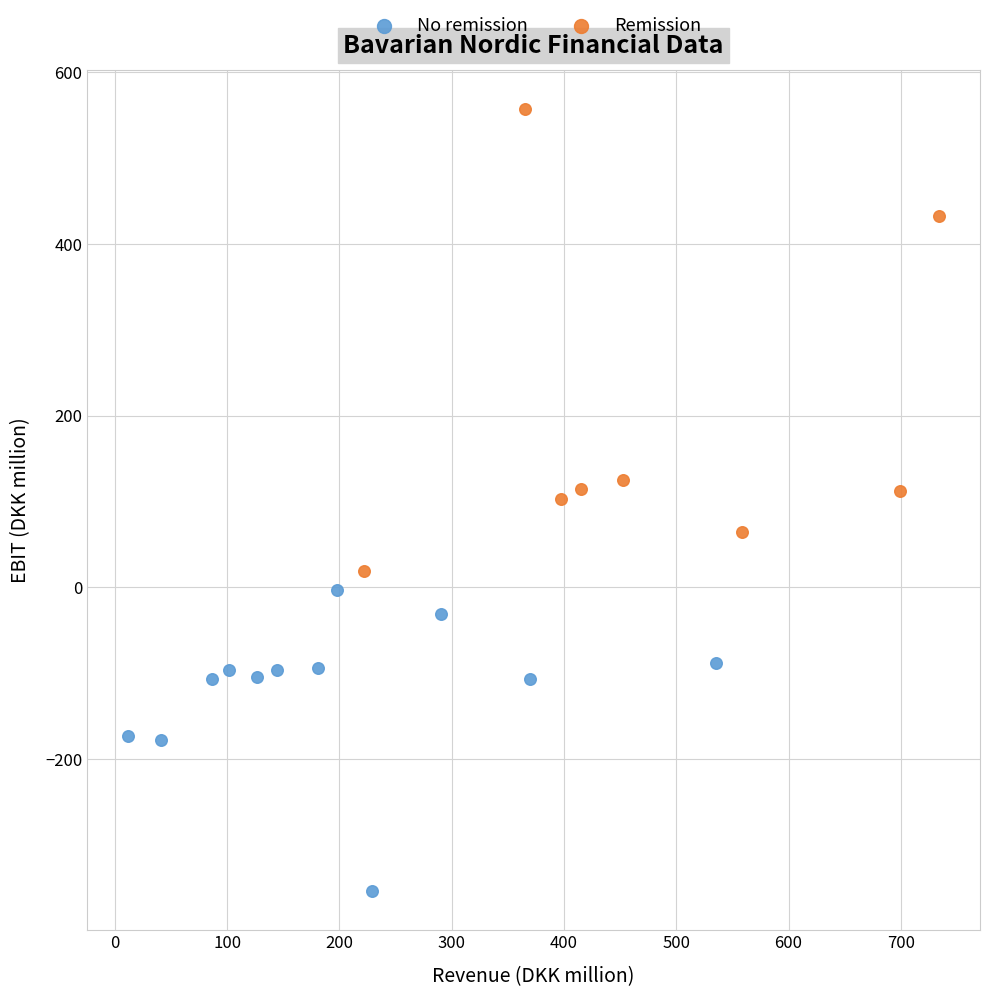

Which series has the widest spread of Y values?

Remission